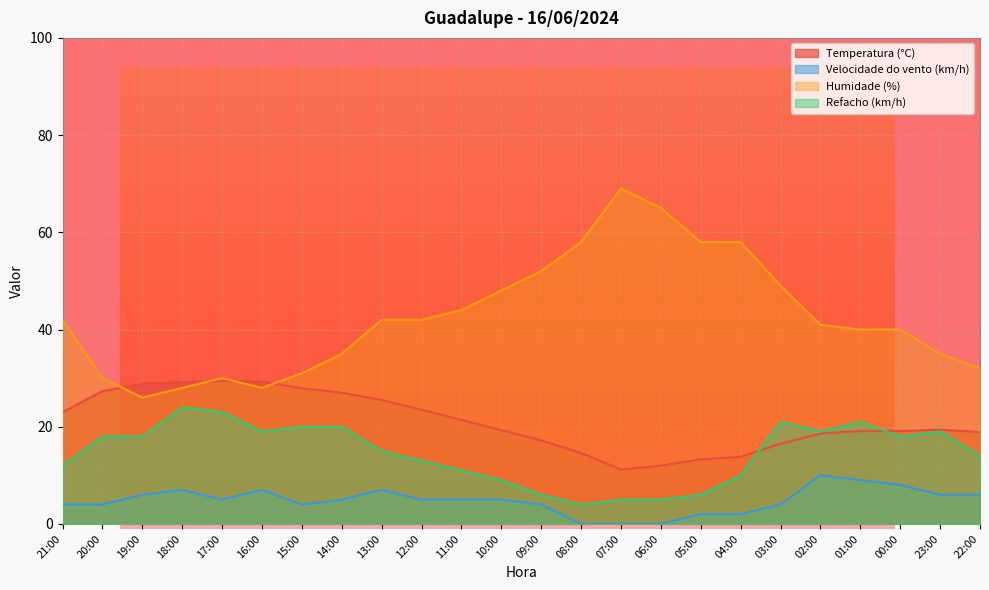

At which category does Velocidade do vento (km/h) reach its first local valley?

17:00